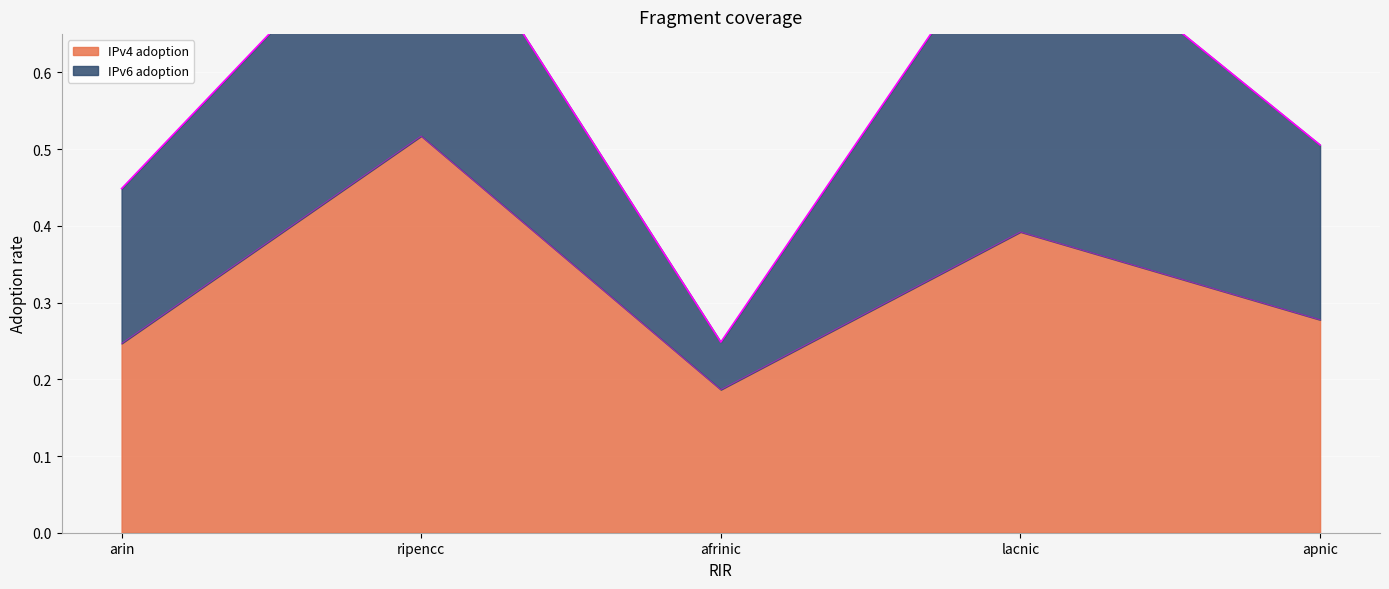

What is the minimum value shown in the chart?

0.2